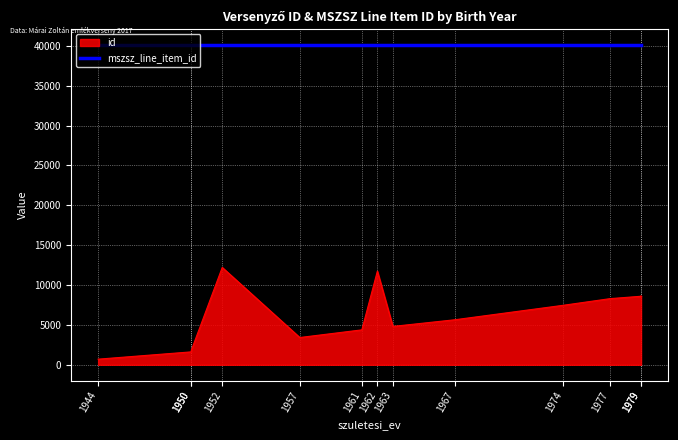

What is the difference between the values at 1979 and 1944?

7925